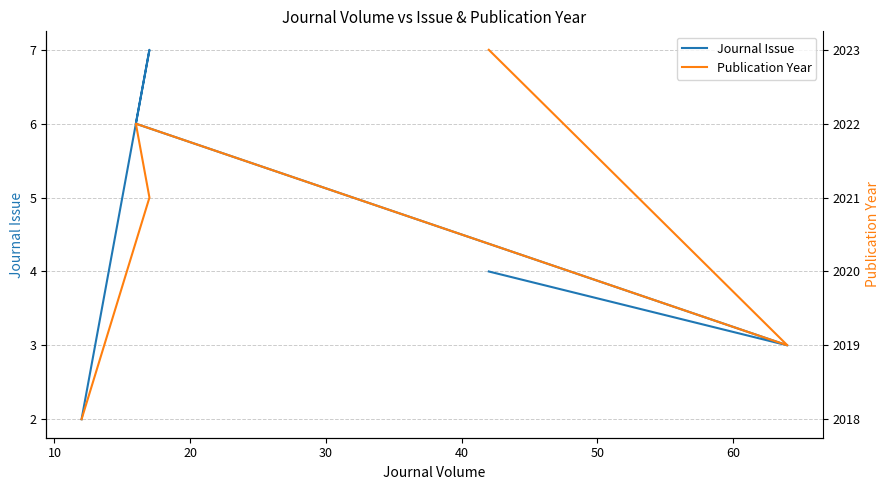

True or false: Journal Issue has more than 1 interior local peaks.

False